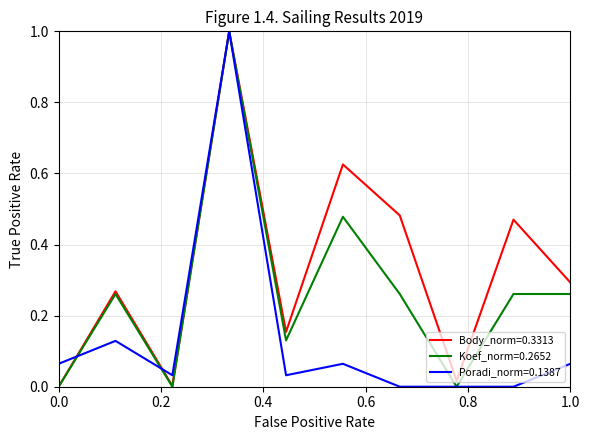

Rank the series by their average value, from highest to lowest.

Body_norm=0.3313, Koef_norm=0.2652, Poradi_norm=0.1387